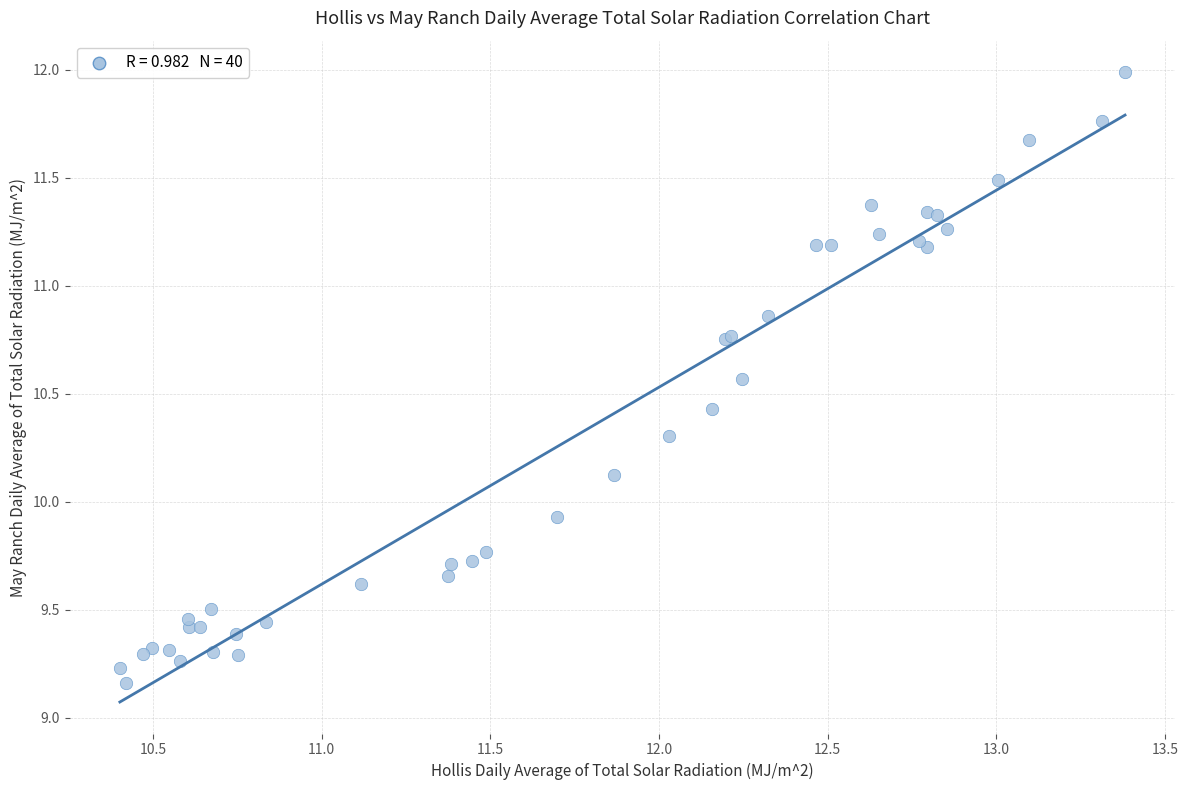

What Y value in the scatter plot is closest to 10?

9.9